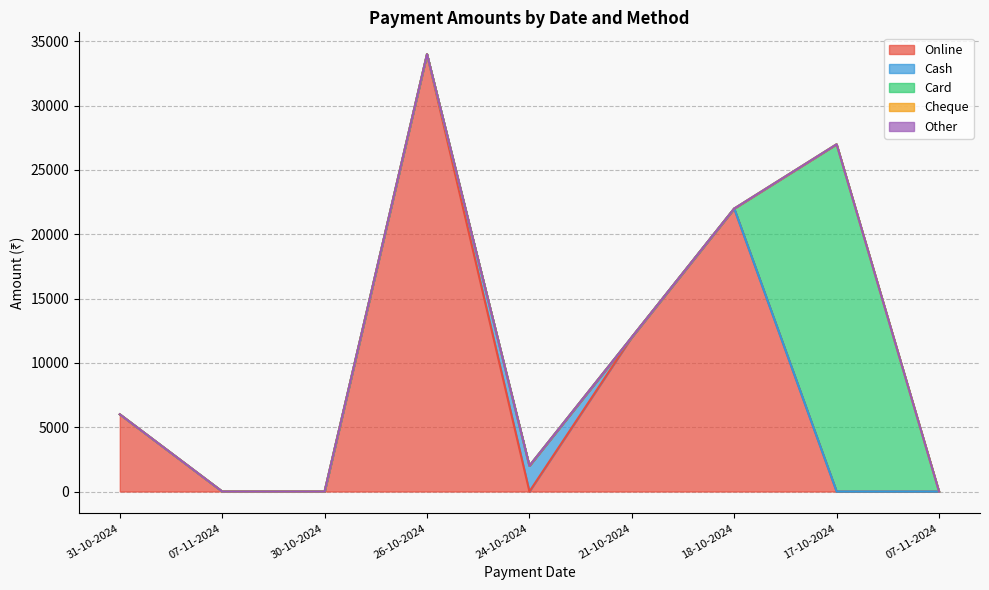

True or false: Cash and Other cross at least once.

False